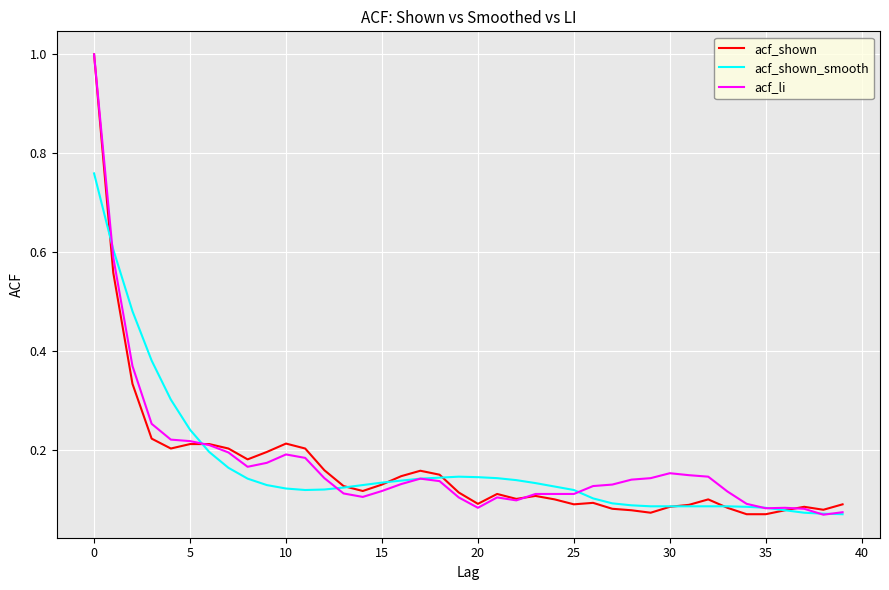

What is the difference between the second highest and minimum values in the acf_li series?

0.5